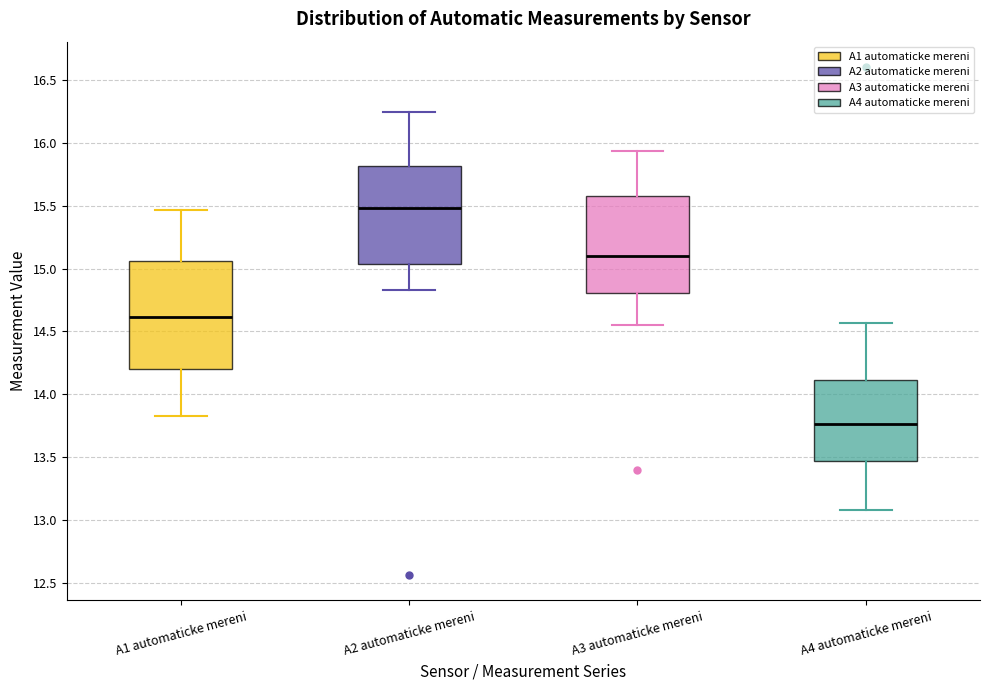

Where does the upper whisker of the box for A2 automaticke mereni end on the y-axis? The values are not printed on the chart, so give them approximately, as read against the axis.

16.25